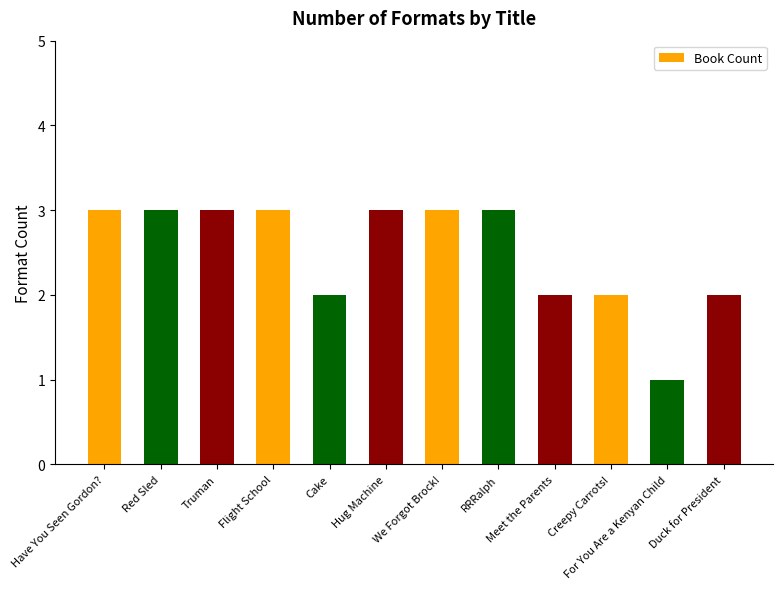

The chart shows a value of 2 at Meet the Parents. True or false?

True